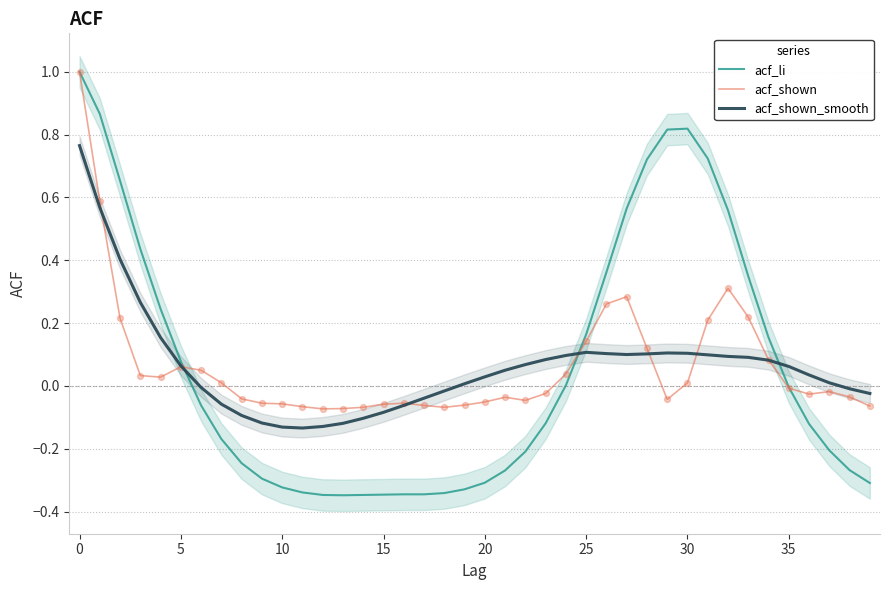

At how many categories does at least one series exceed 0?

27